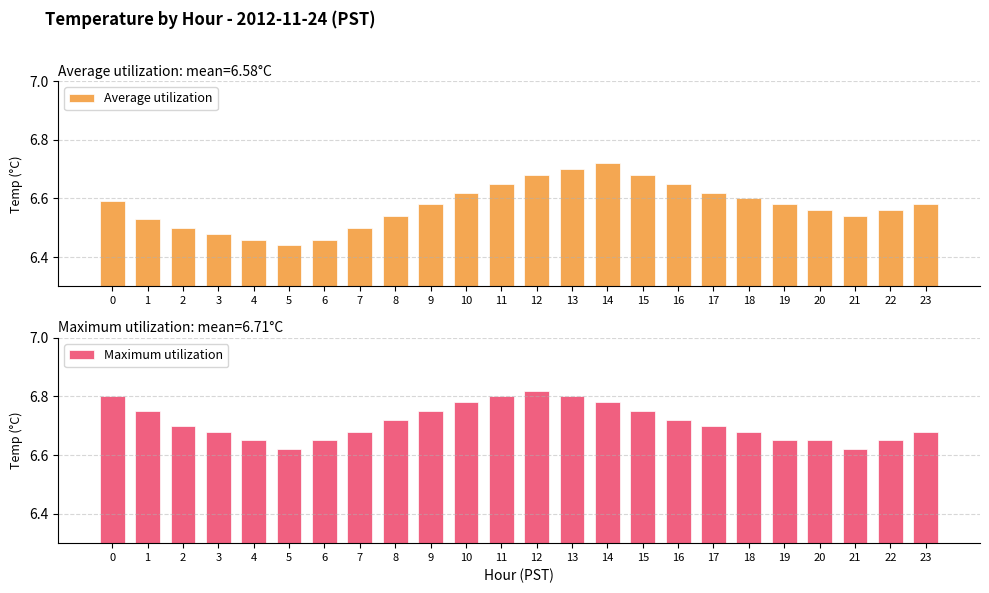

Is it true that Average utilization equals 10.0 at 13?

False